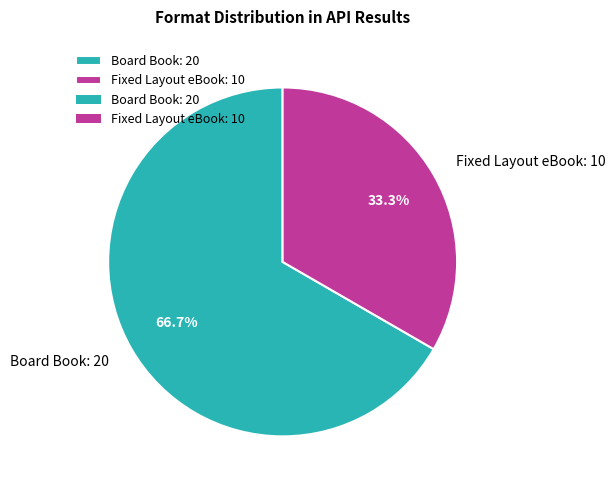

How many slices are in this pie chart?

2